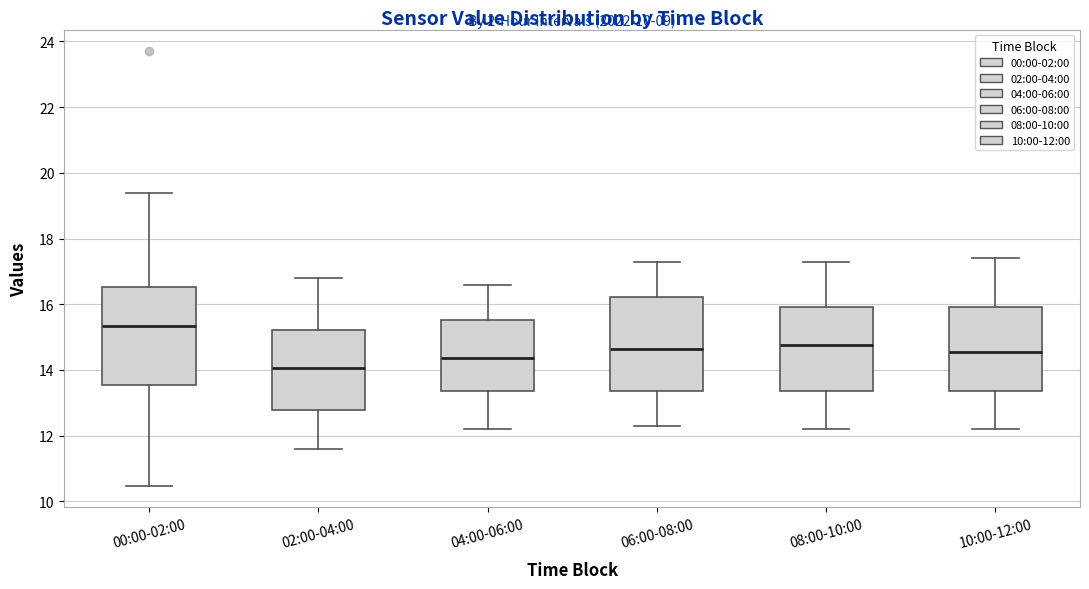

Reading left to right, read every box against the y-axis: the position of its median line, the range the box covers, and the ends of its whiskers. The values are not printed on the chart, so give them approximately, as read against the axis.

00:00-02:00: median 15.4, box 13.6 to 16.6, whiskers 10.4 to 19.4
02:00-04:00: median 14.0, box 12.8 to 15.2, whiskers 11.6 to 16.8
04:00-06:00: median 14.4, box 13.4 to 15.6, whiskers 12.2 to 16.6
06:00-08:00: median 14.6, box 13.4 to 16.2, whiskers 12.4 to 17.4
08:00-10:00: median 14.8, box 13.4 to 16.0, whiskers 12.2 to 17.4
10:00-12:00: median 14.6, box 13.4 to 16.0, whiskers 12.2 to 17.4